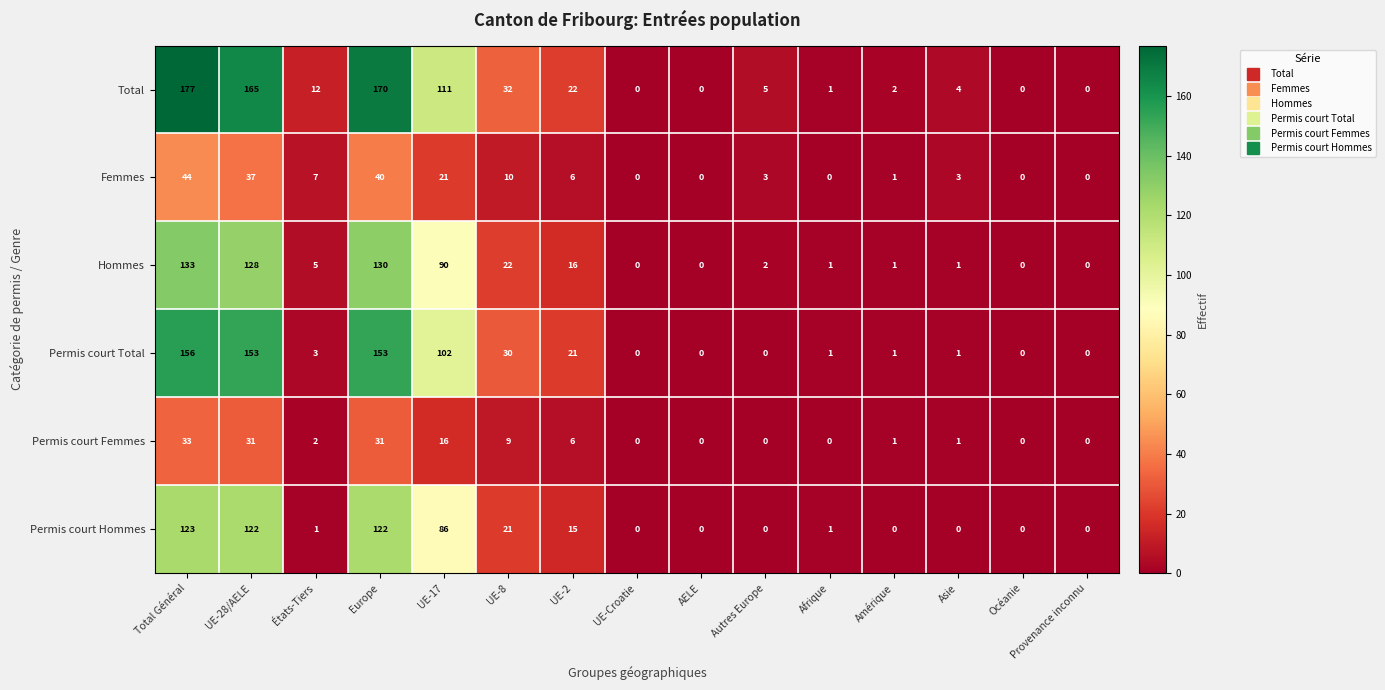

Which series has the largest range (max minus min)?

Total